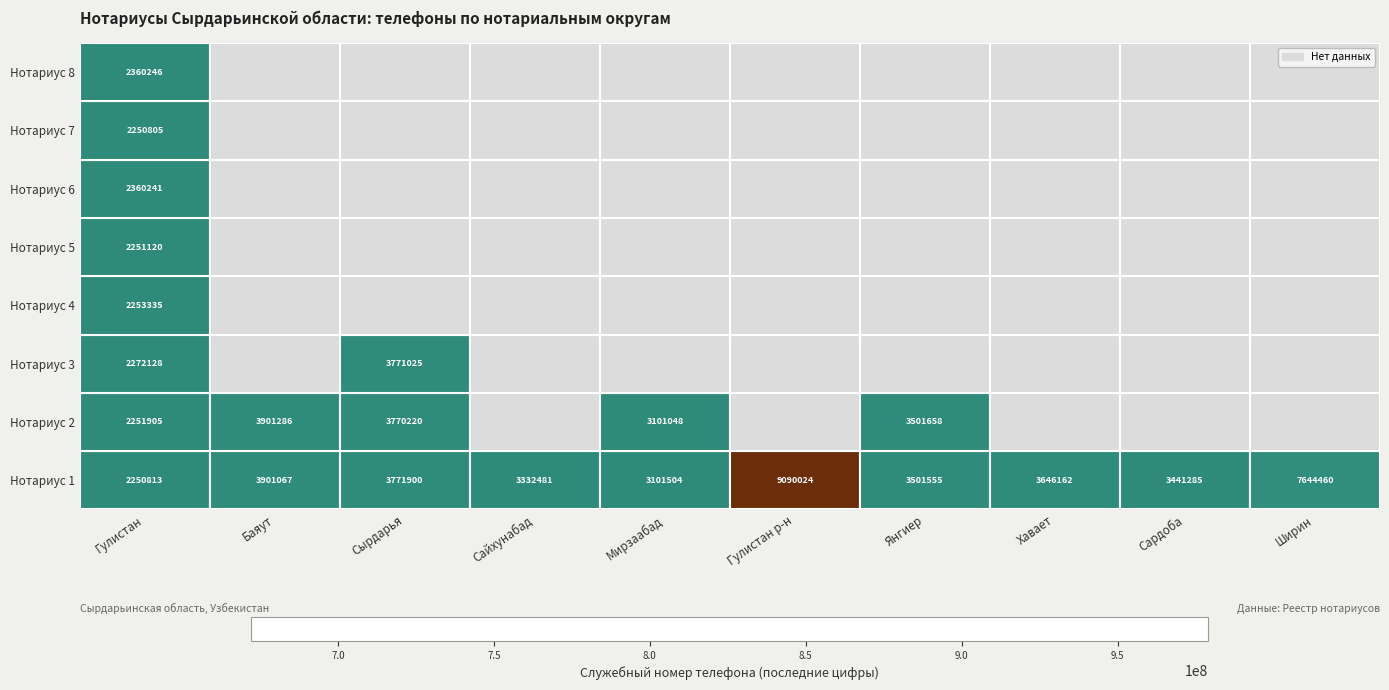

Where is Нотариус 2 nearest to the value 679710090?

Гулистан